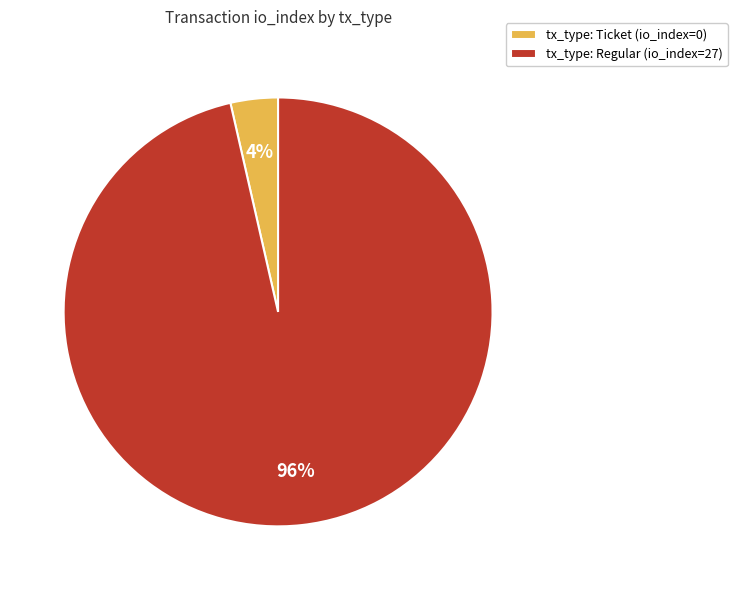

Is there a majority slice in this chart?

Yes